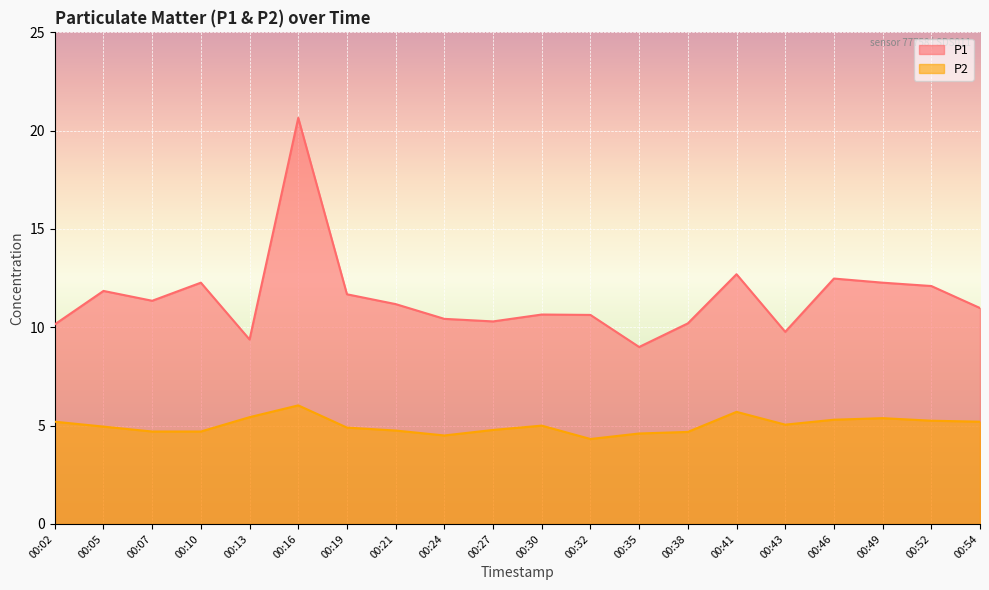

True or false: P2 and P1 cross at least once.

False